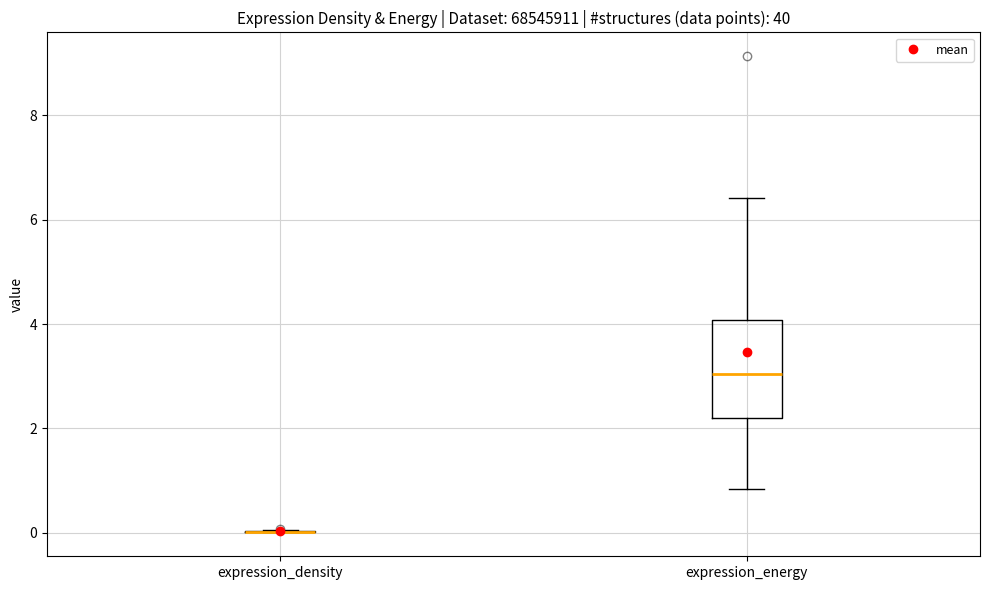

Comparing the boxes themselves (not the whiskers), which one is the tallest?

expression_energy